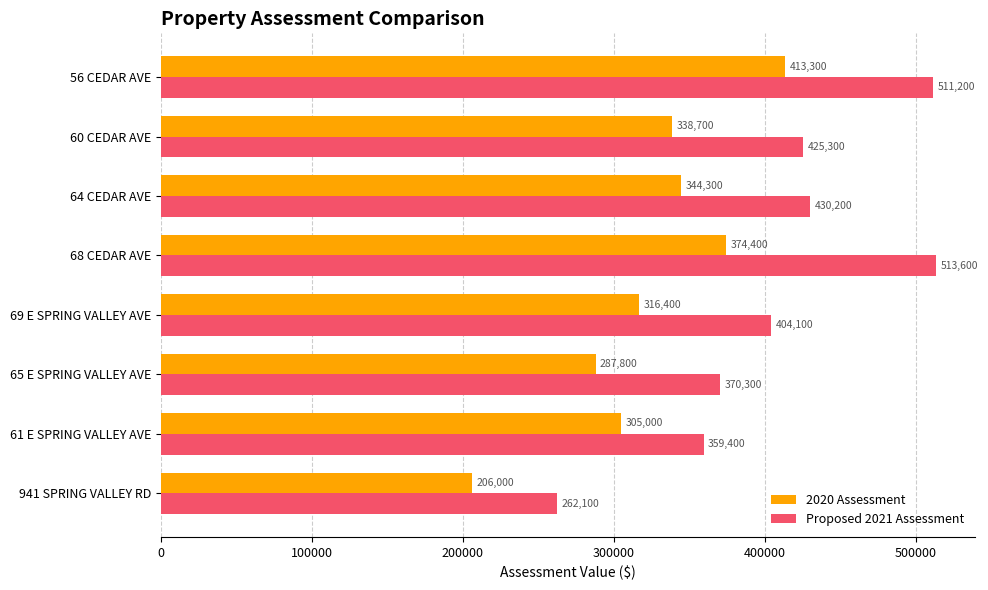

Rank the series by their average value, from highest to lowest.

Proposed 2021 Assessment, 2020 Assessment